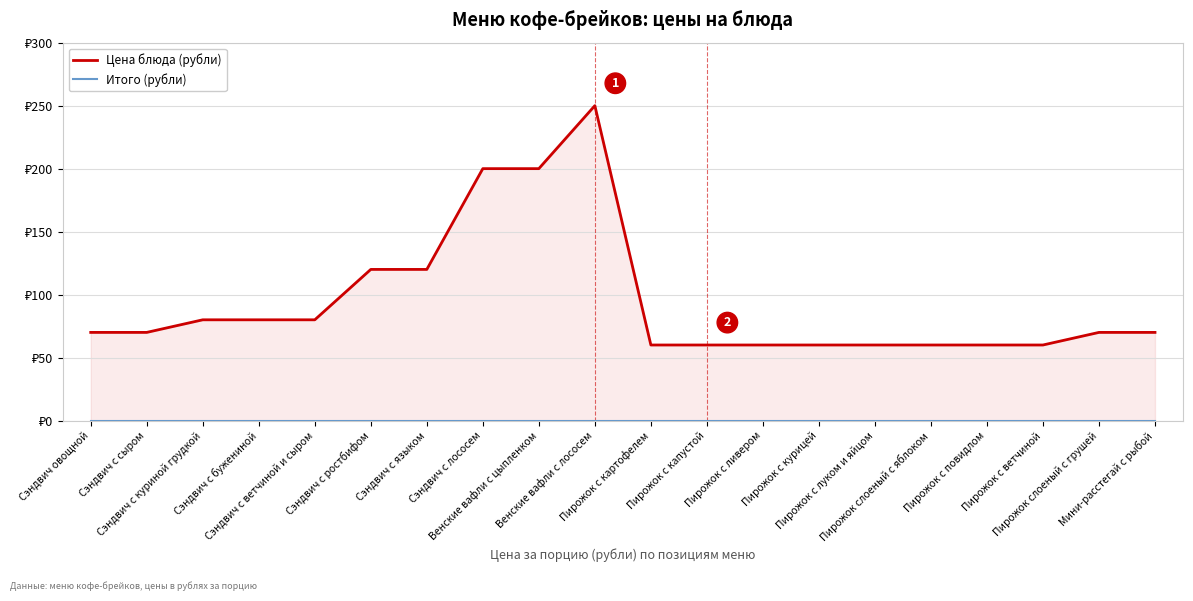

The value of Цена блюда (рубли) at Сэндвич с сыром is 115. True or false?

False